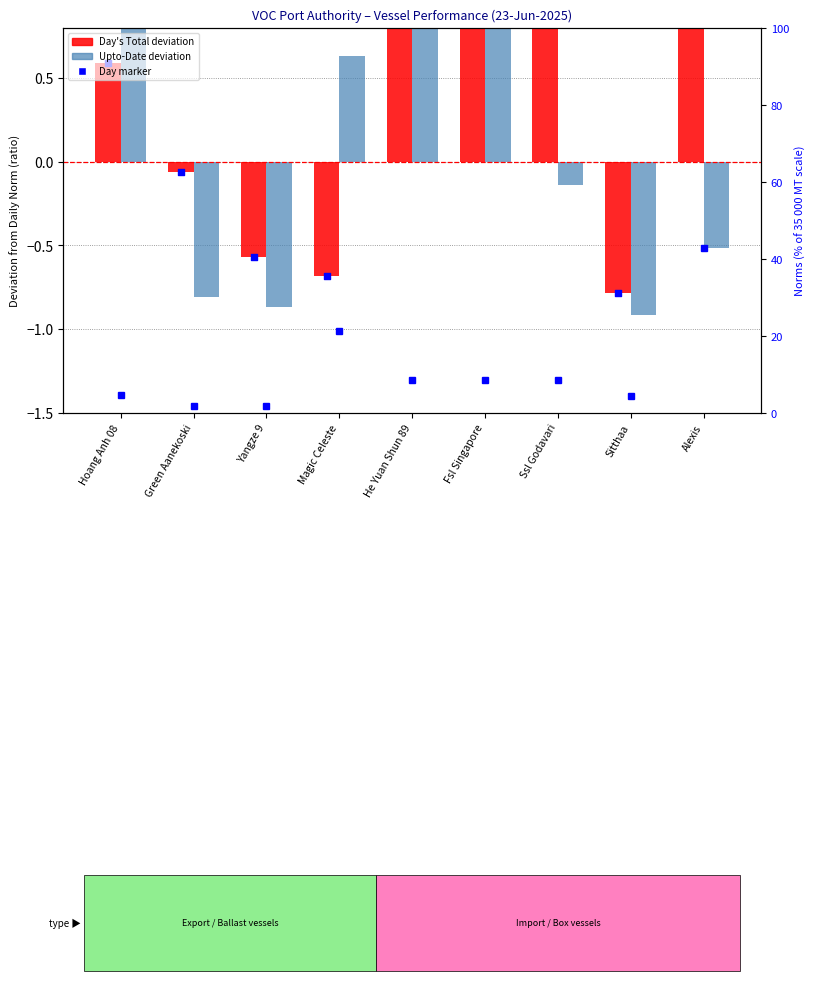

At how many categories does at least one series exceed 18?

2